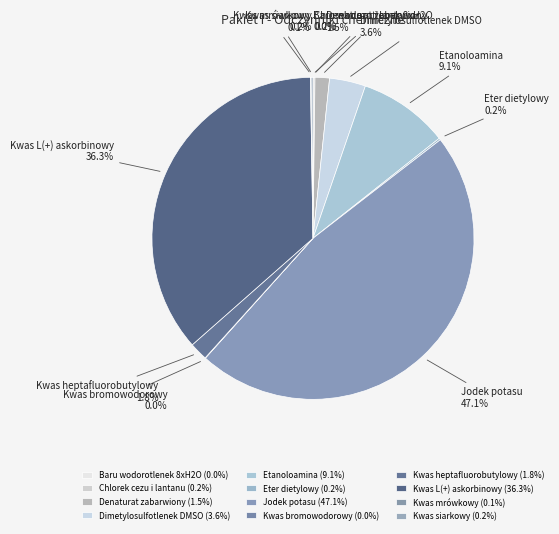

Does any single category account for the majority?

No